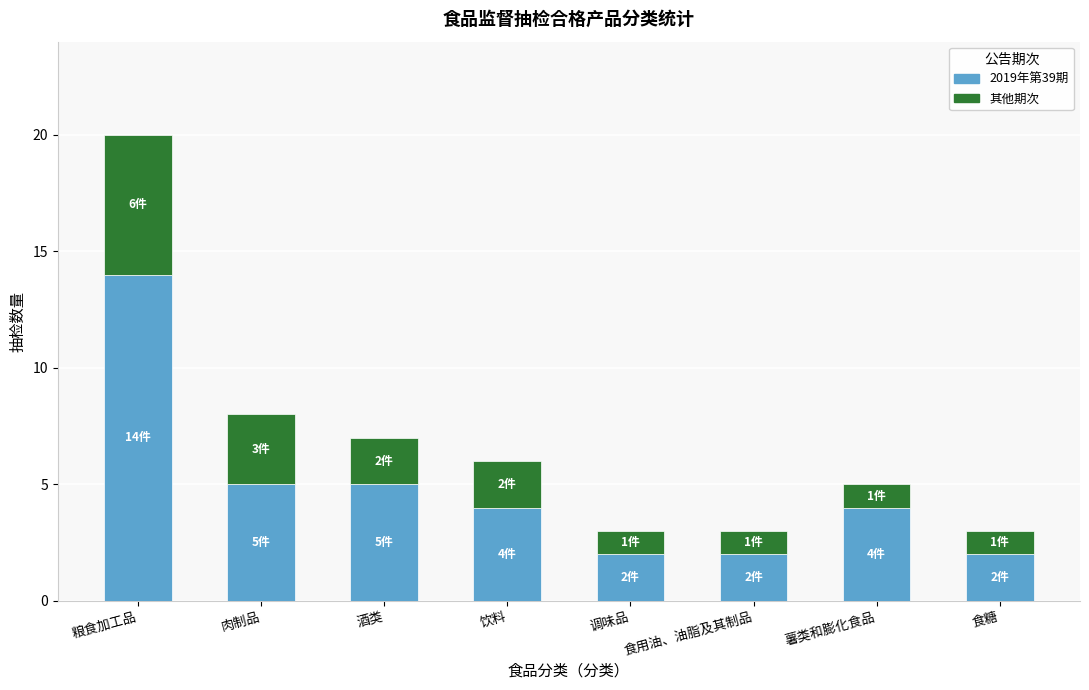

At which category is the sum across all series the highest?

粮食加工品